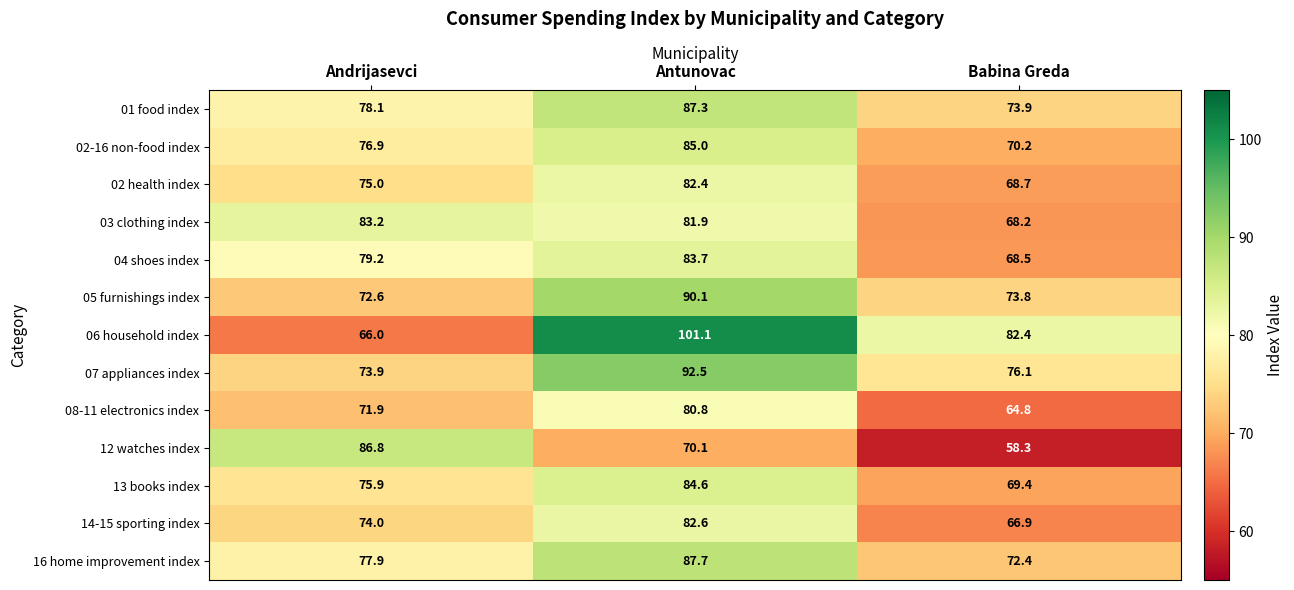

What is the greatest value displayed?

101.1